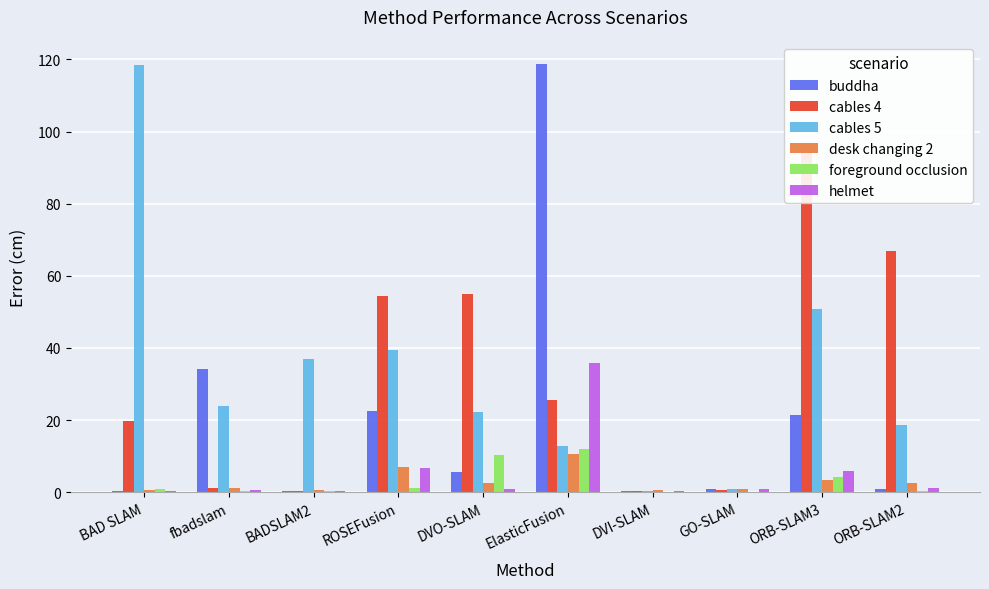

What is the value of the cables 4 bar at the 9th from the left?

94.5